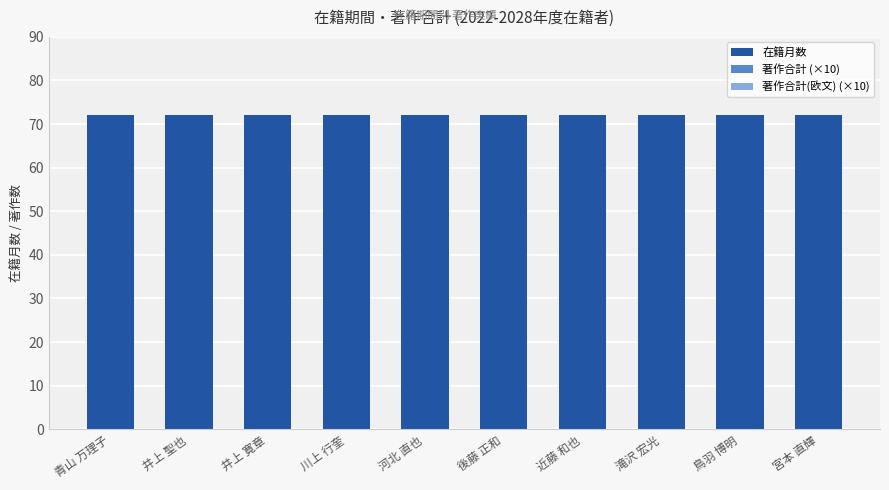

Does the chart contain stacked bars?

No